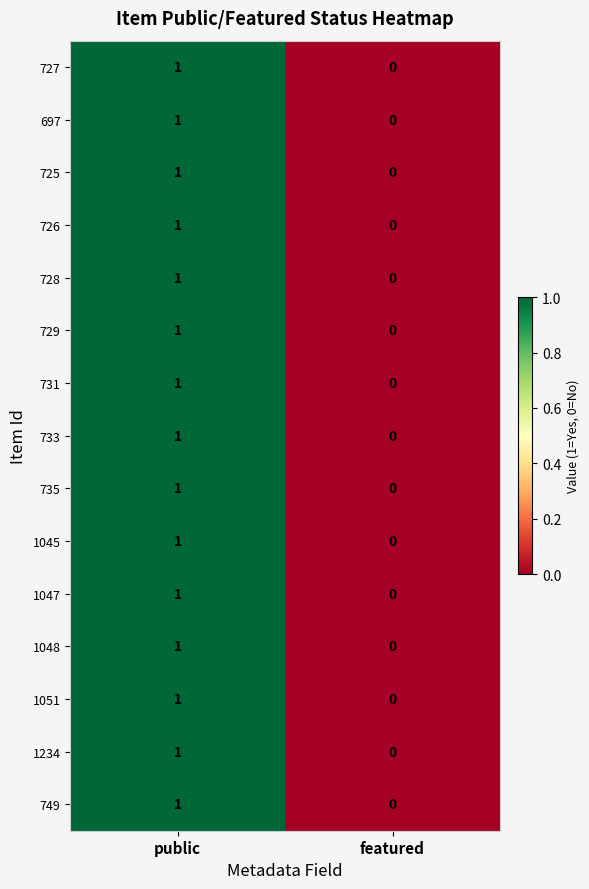

At which category does the chart reach its minimum across all series?

featured